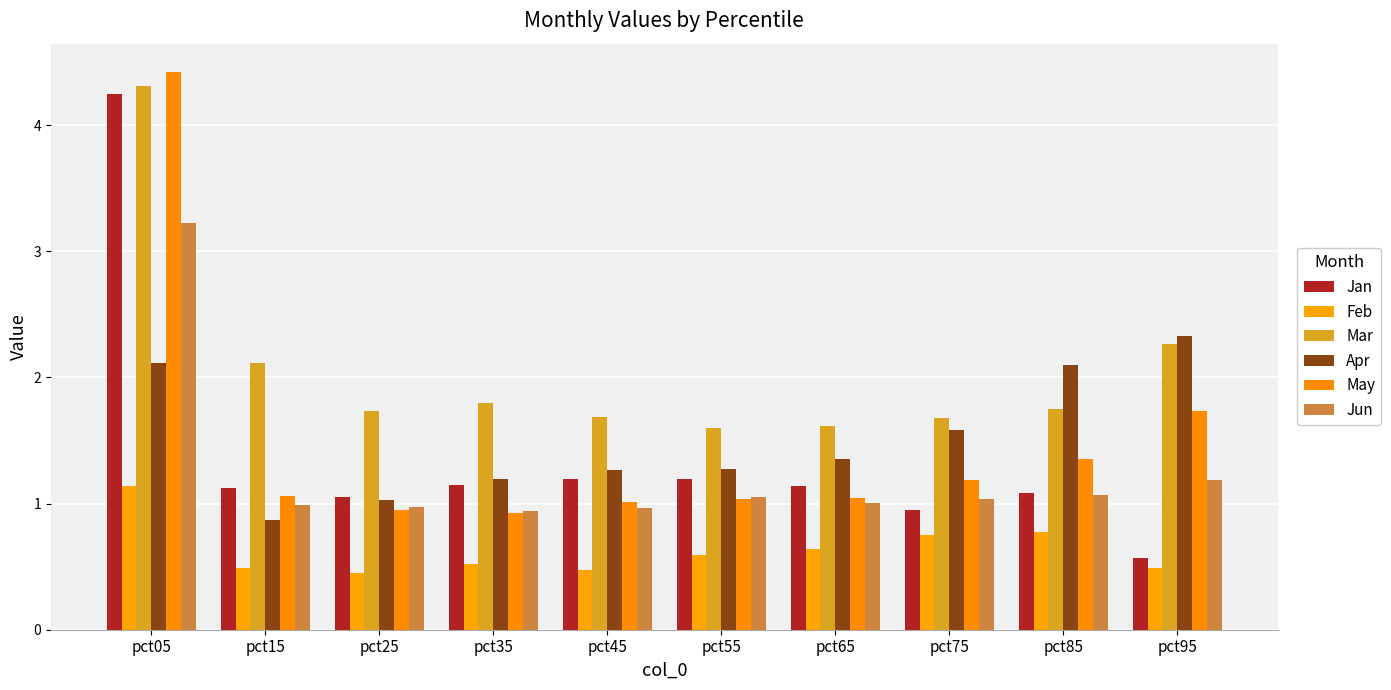

What are all the series names shown in the legend?

Jan, Feb, Mar, Apr, May, Jun